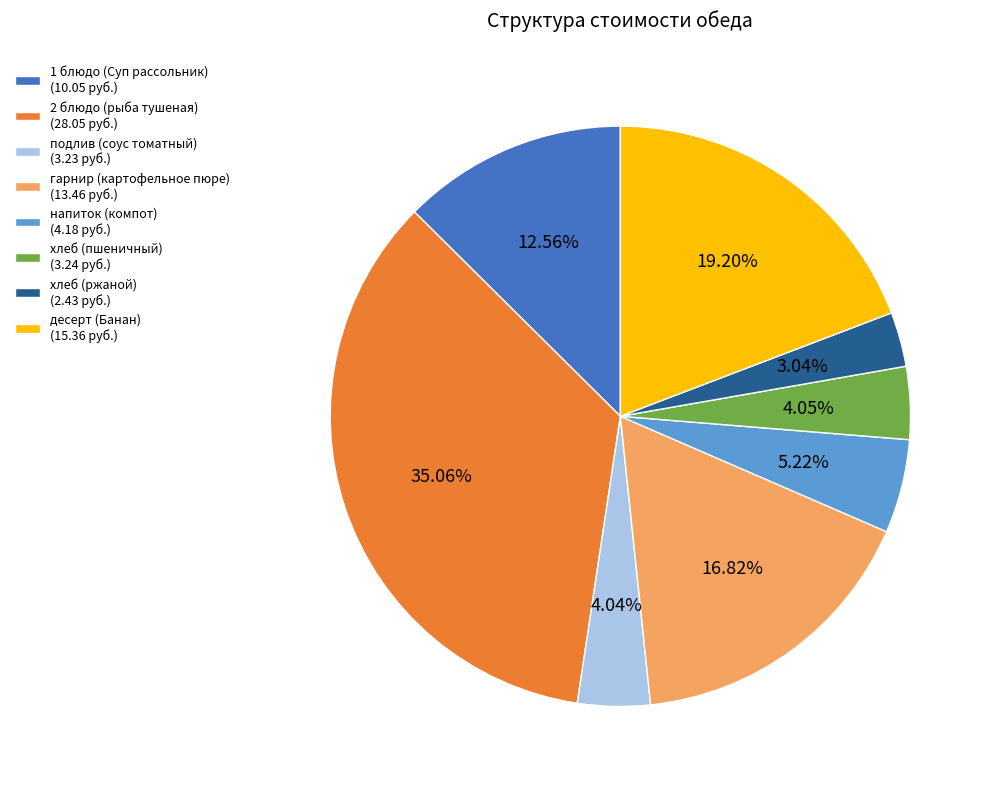

Is it true that подлив (соус томатный) is 13% of the pie?

False